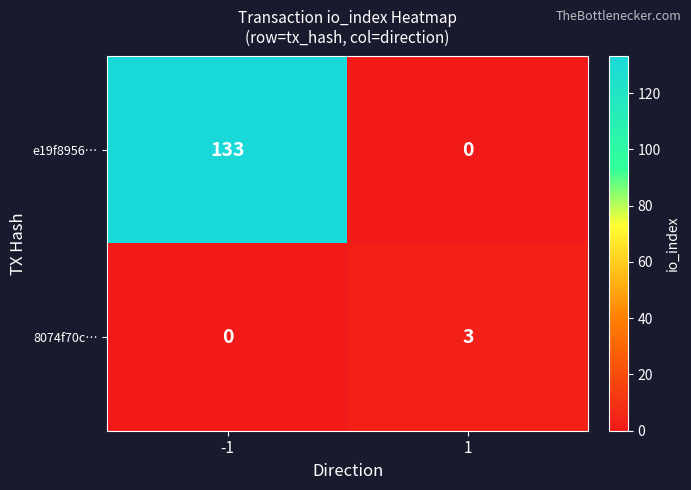

Which series changed the most between -1 and 1?

e19f8956…